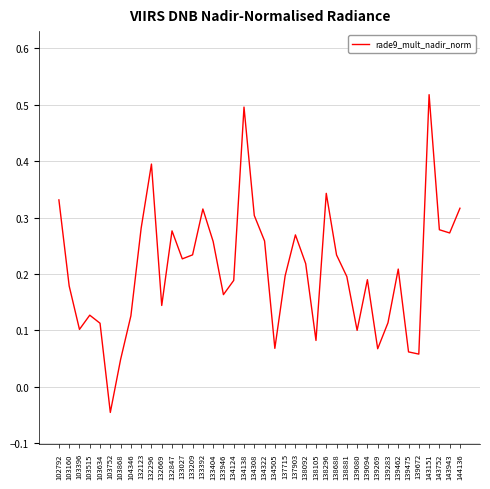

How many positive values are there?

39